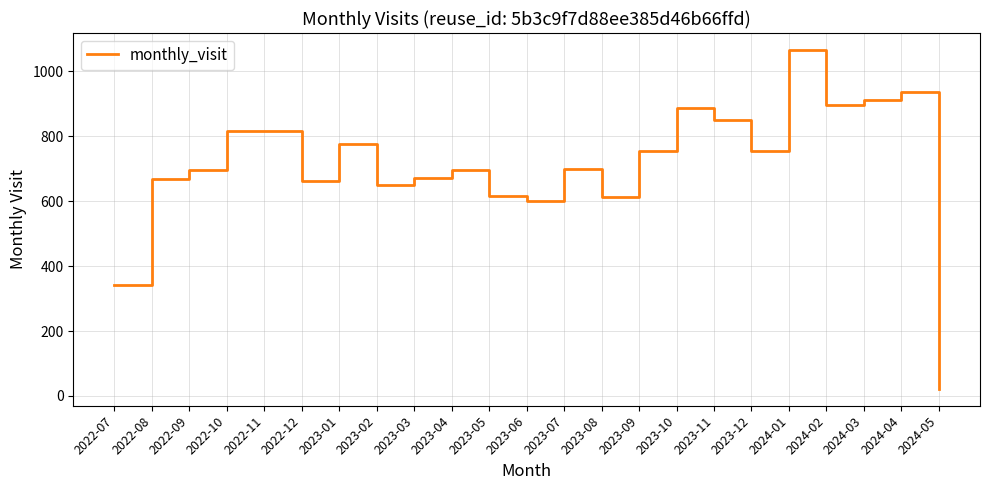

The value at 2024-02 is 537. True or false?

False